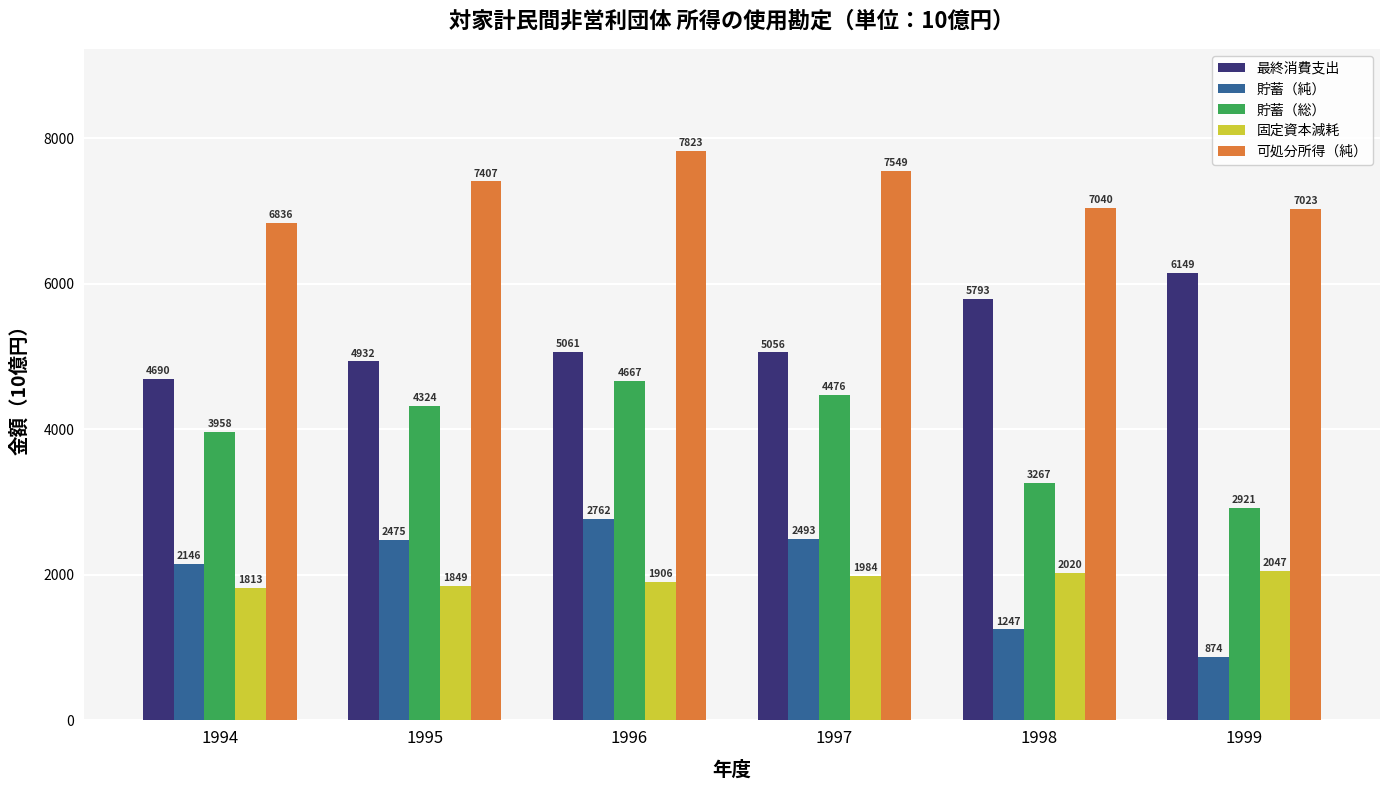

Is the value of 可処分所得（純） at 1998 greater than the value of 最終消費支出 at 1998?

Yes